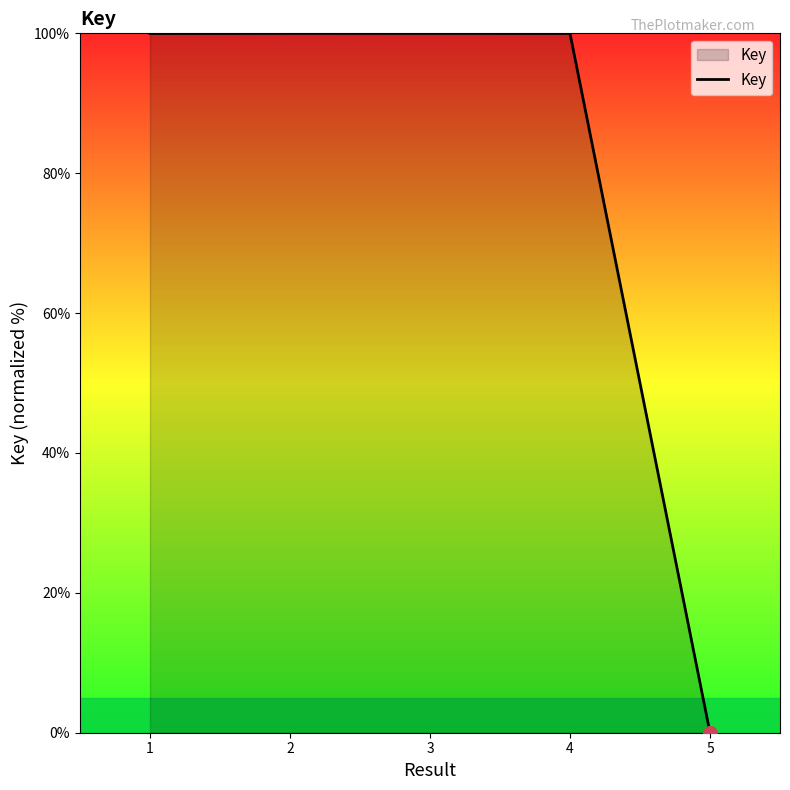

What is the average value?

80.0